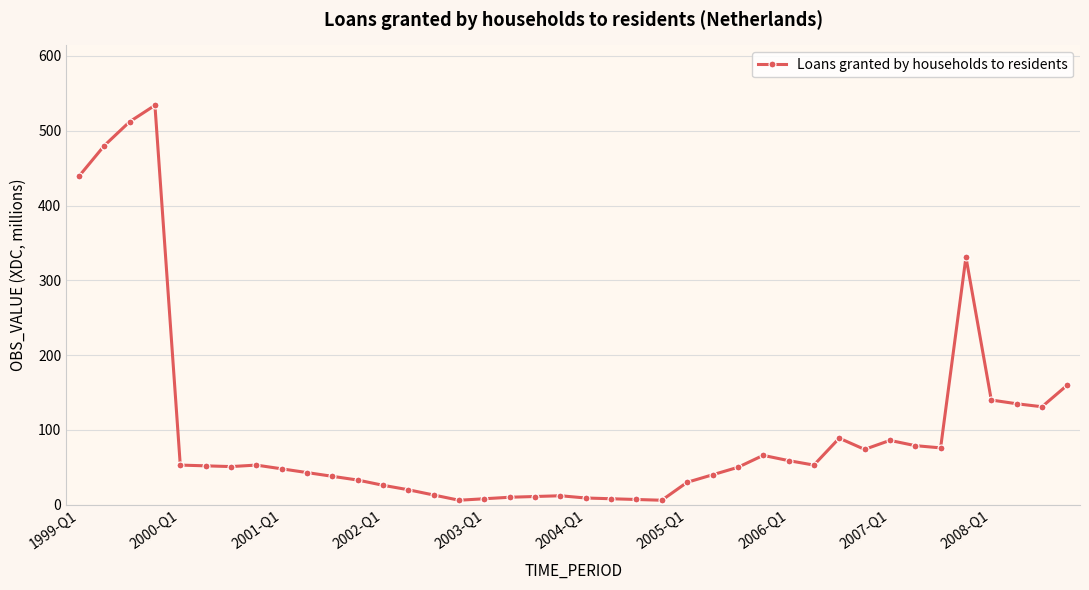

What is the maximum value shown in the chart?

534